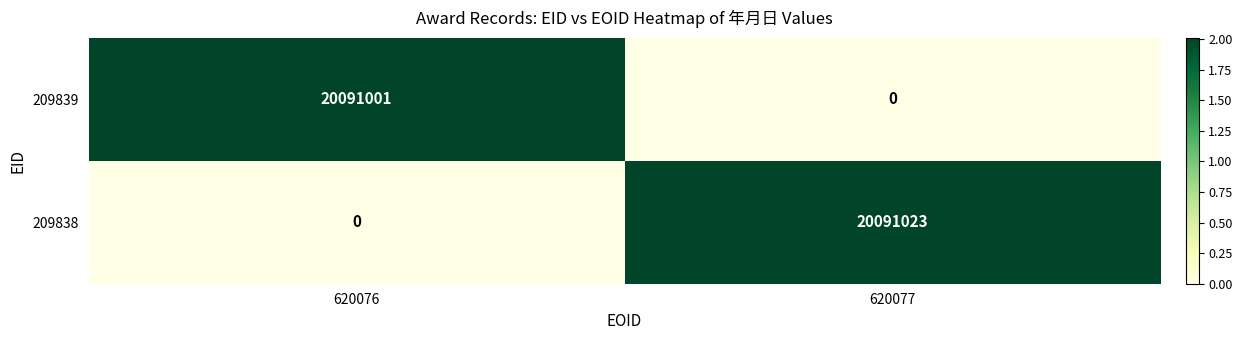

What is the spread (max minus min) of values at 620077?

20091023